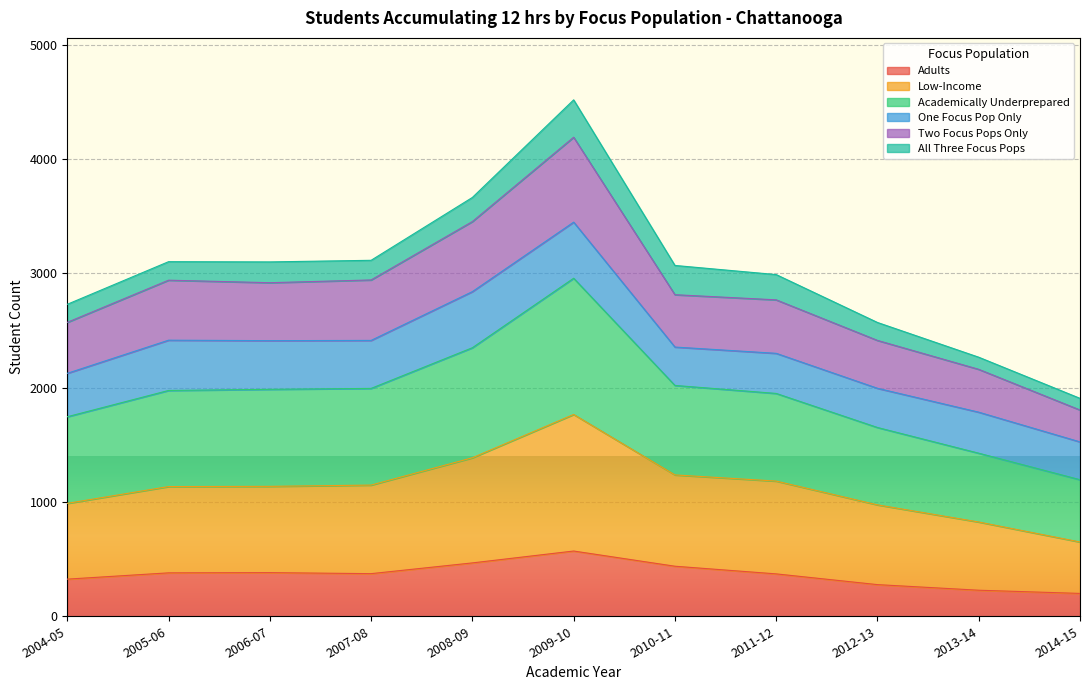

What is the highest value of the Adults series?

571